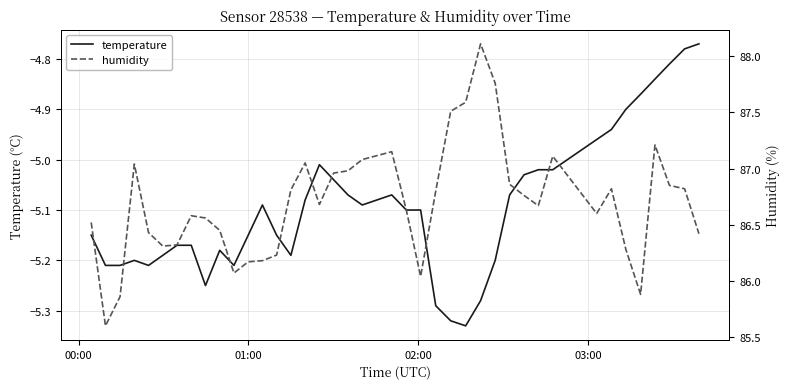

How many interior local peaks does the temperature series have?

5